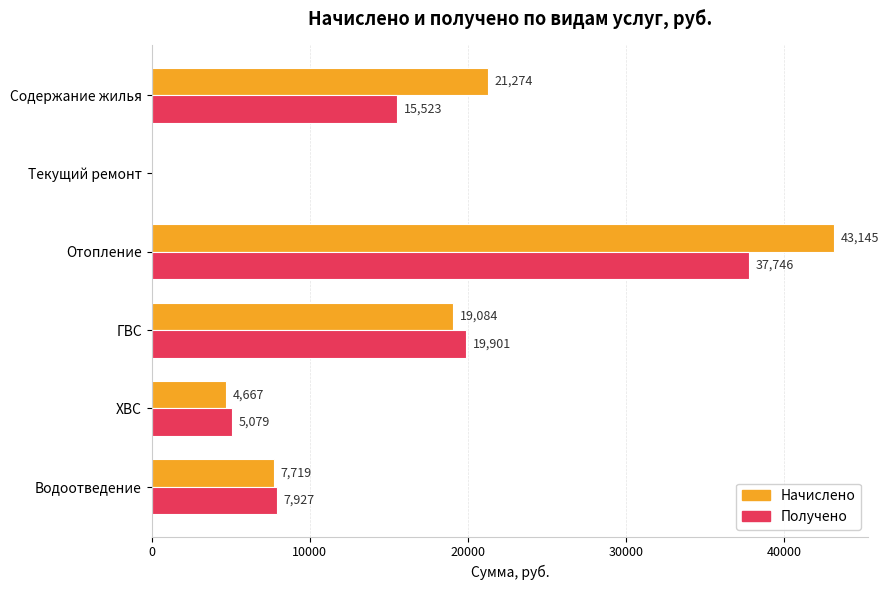

Where is Получено nearest to the value 18873?

ГВС